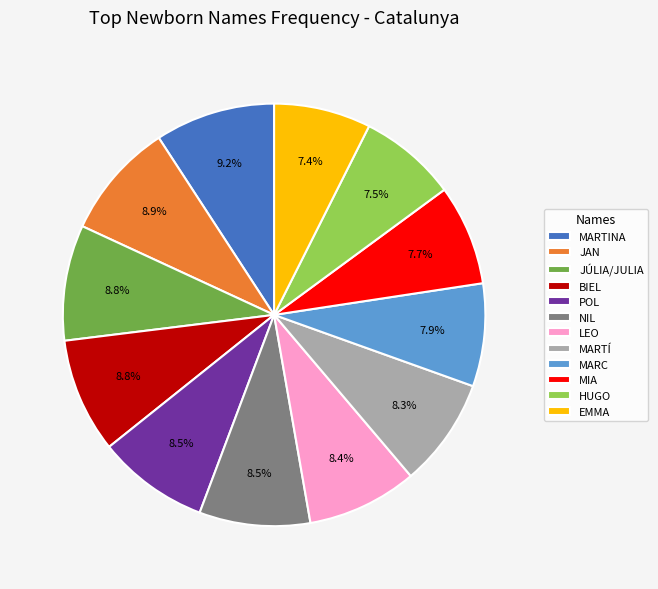

Is it true that JAN is 9% of the pie?

True